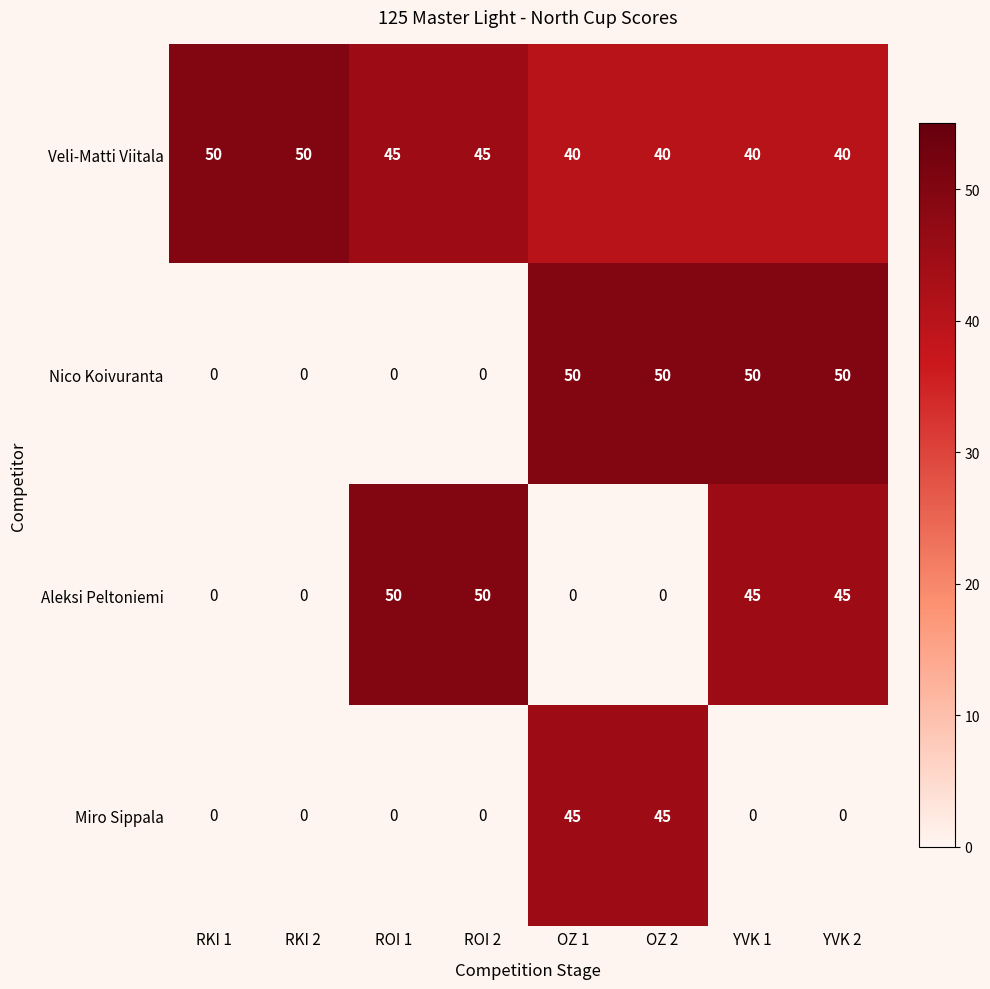

What is the difference between the highest and lowest values at YVK 1?

50